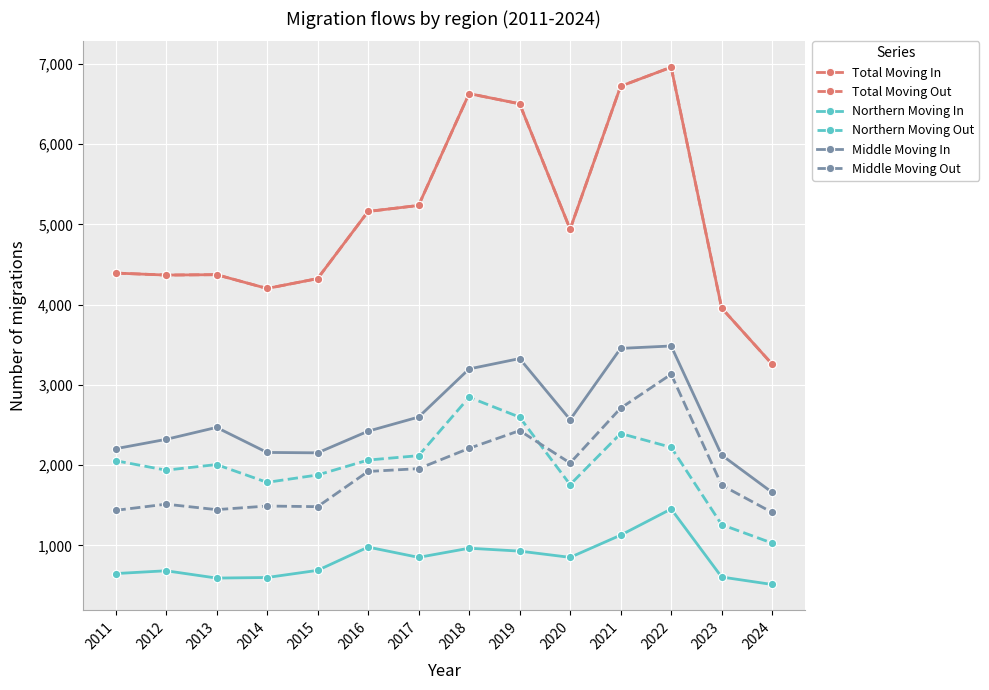

At how many categories does at least one series exceed 1013?

14